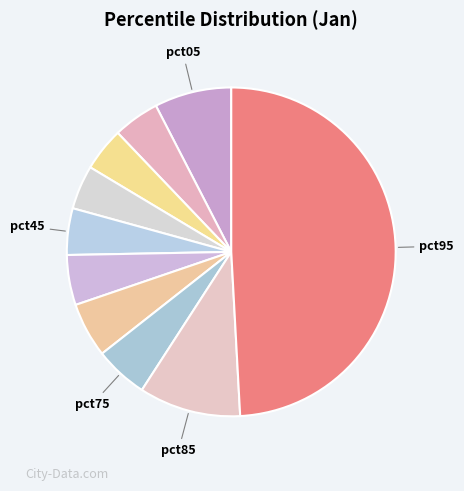

Rank the categories by value from lowest to highest.

pct25, pct35, pct15, pct45, pct55, pct75, pct65, pct05, pct85, pct95